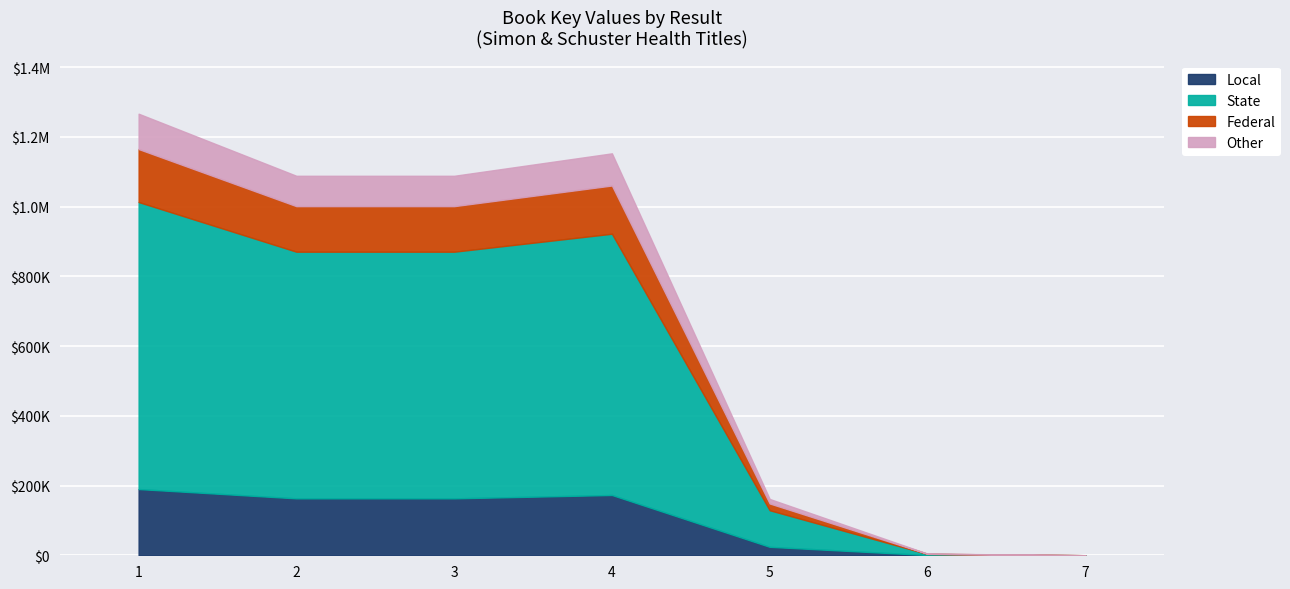

How many values are below 1088596?

3